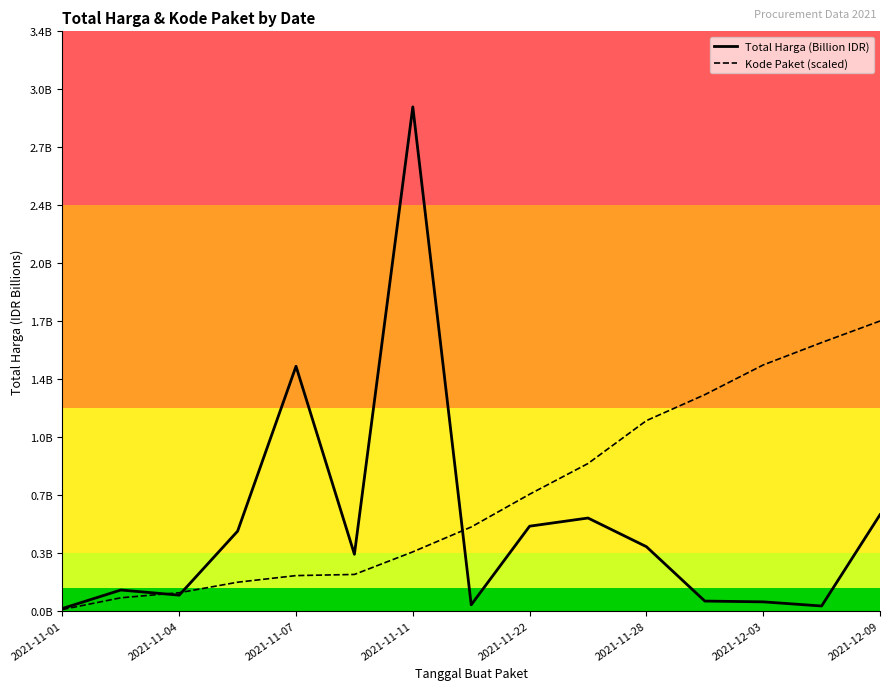

Is it true that Kode Paket (scaled) equals 0.3 at 2021-11-28?

False